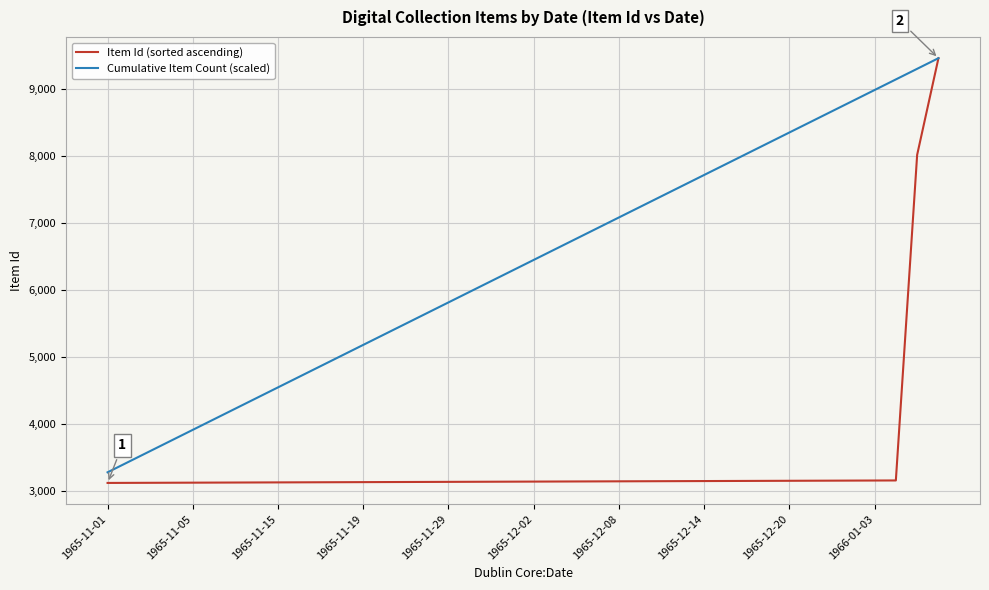

Which series has the largest total across all categories?

Cumulative Item Count (scaled)